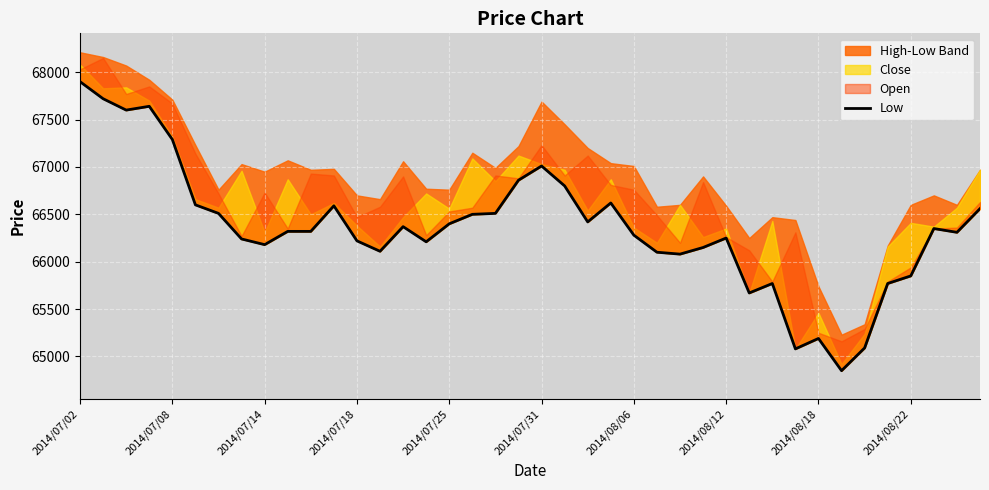

Is it true that the value at 23 is 45978?

False